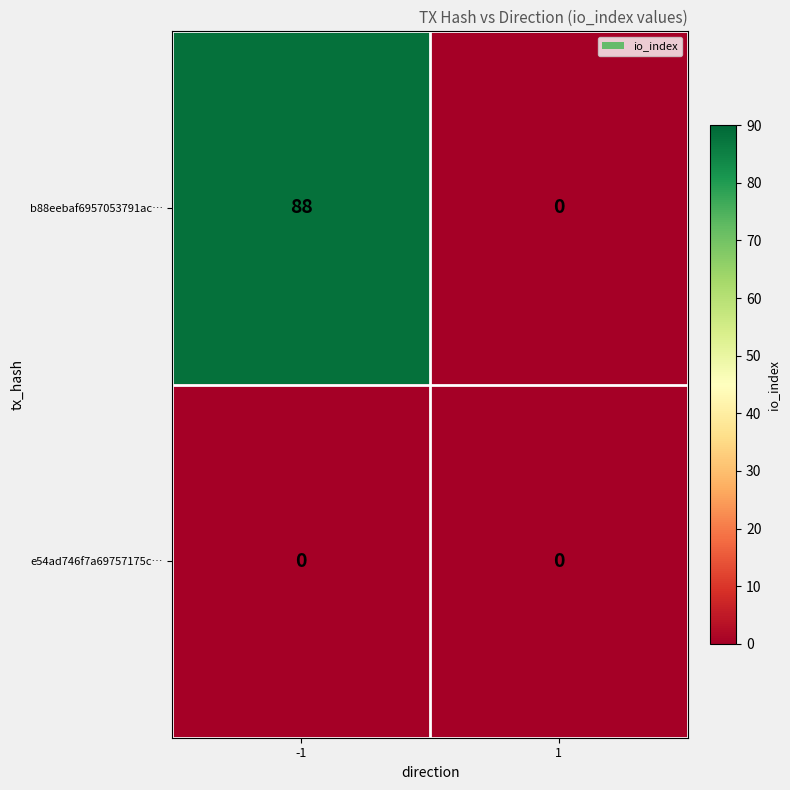

List the series in order of their overall mean, lowest first.

e54ad746f7a69757175c…, b88eebaf6957053791ac…